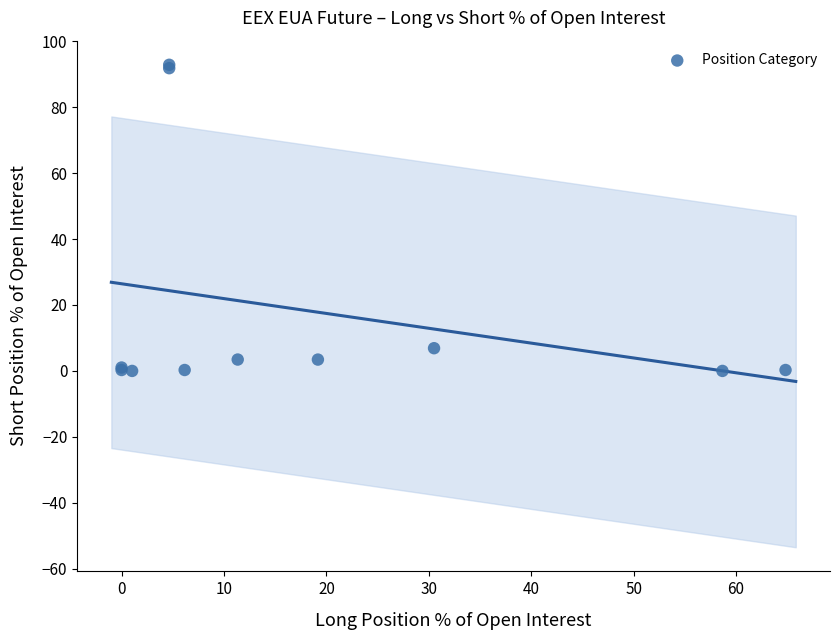

What Y value in the scatter plot is closest to 46?

6.9